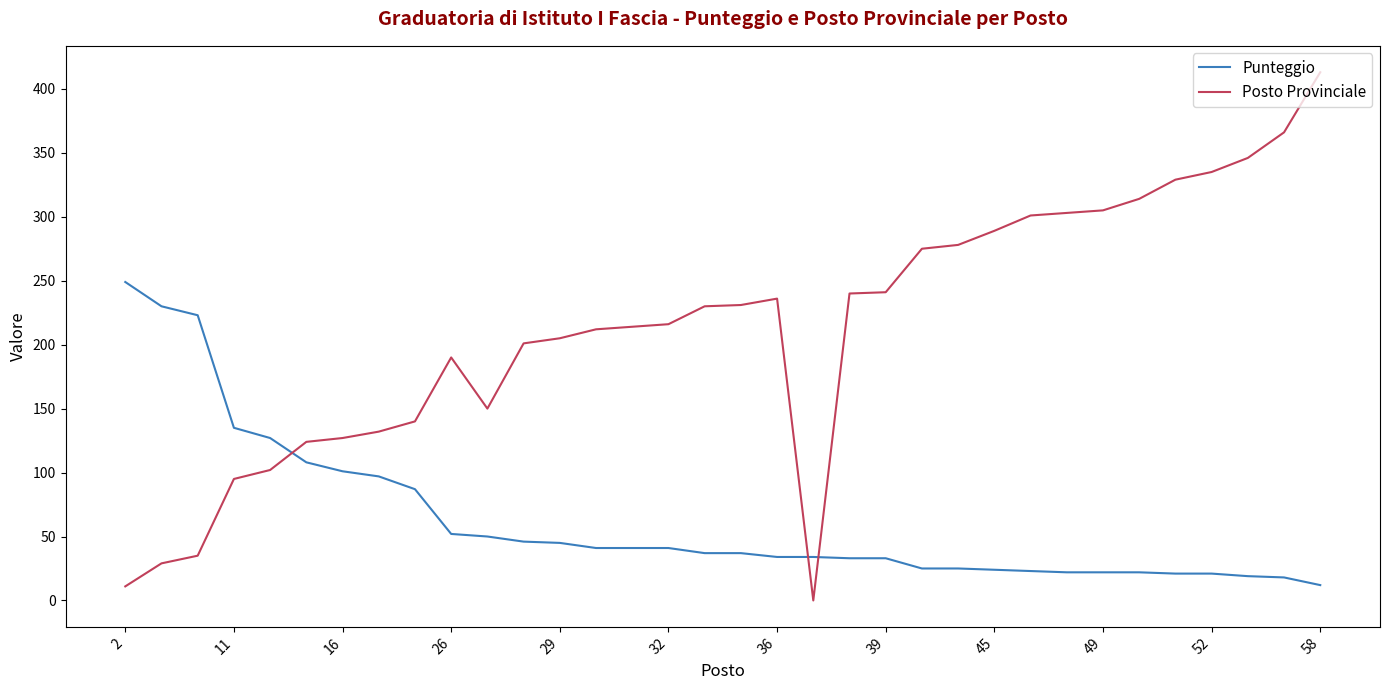

Which series has the largest range (max minus min)?

Posto Provinciale